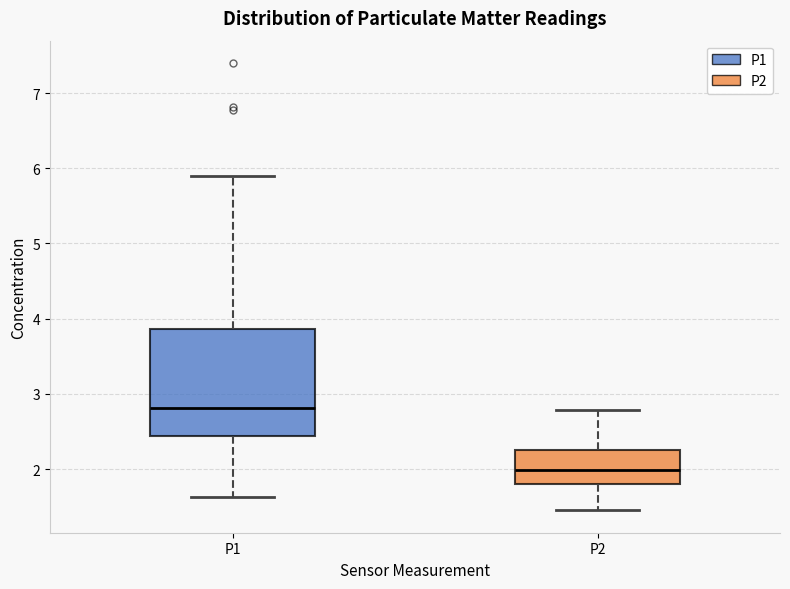

Which box is the tallest, from its lower edge to its upper edge?

P1